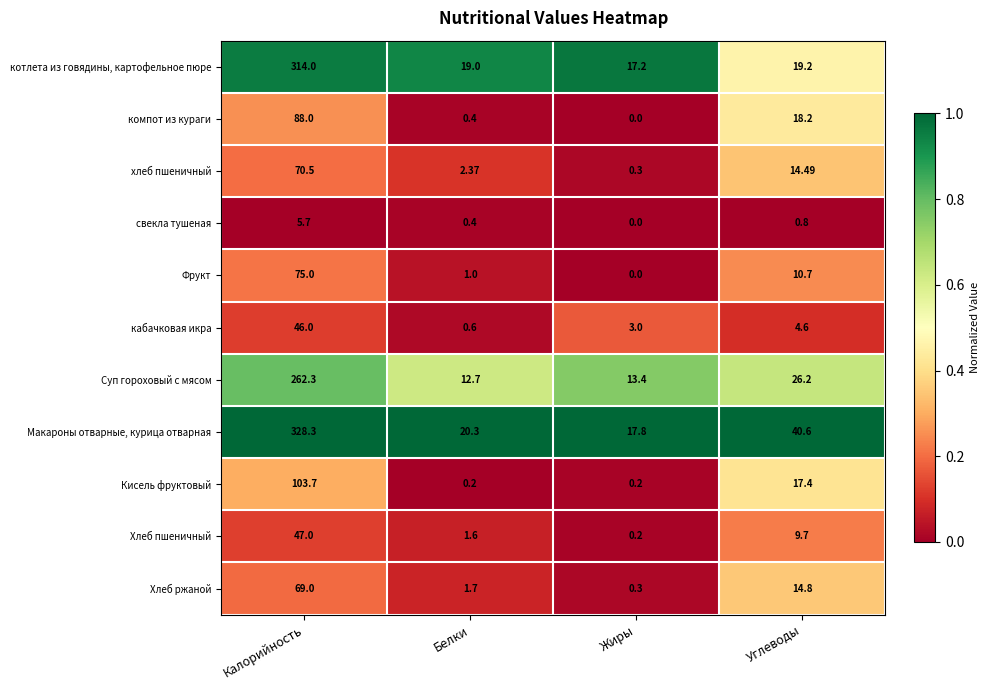

At which label does Хлеб ржаной reach its peak?

Калорийность